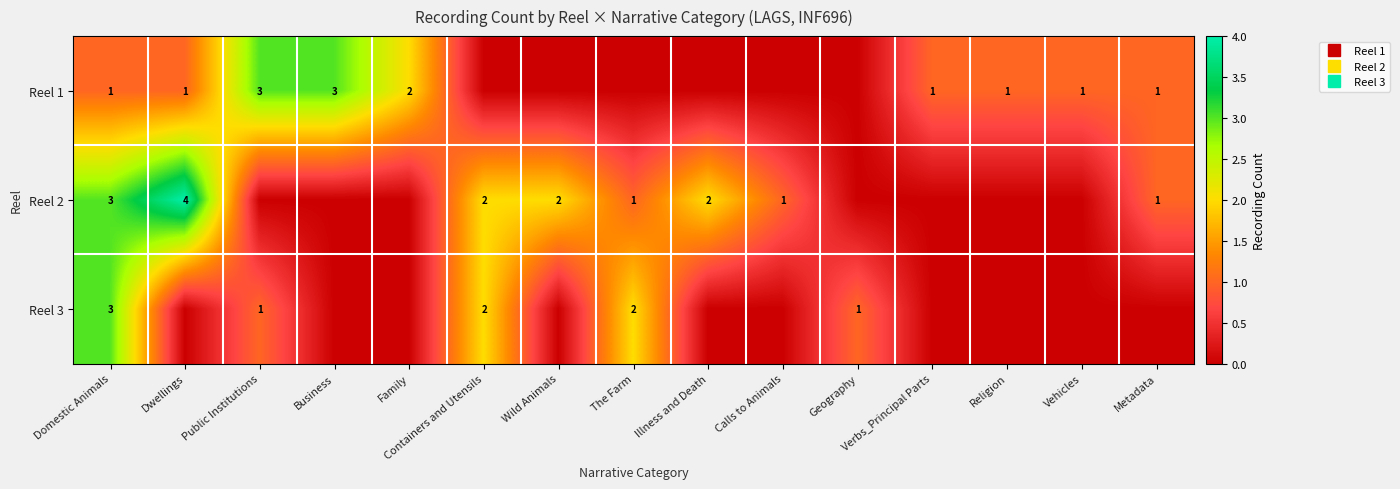

How many data points in Reel 2 are above 1?

5